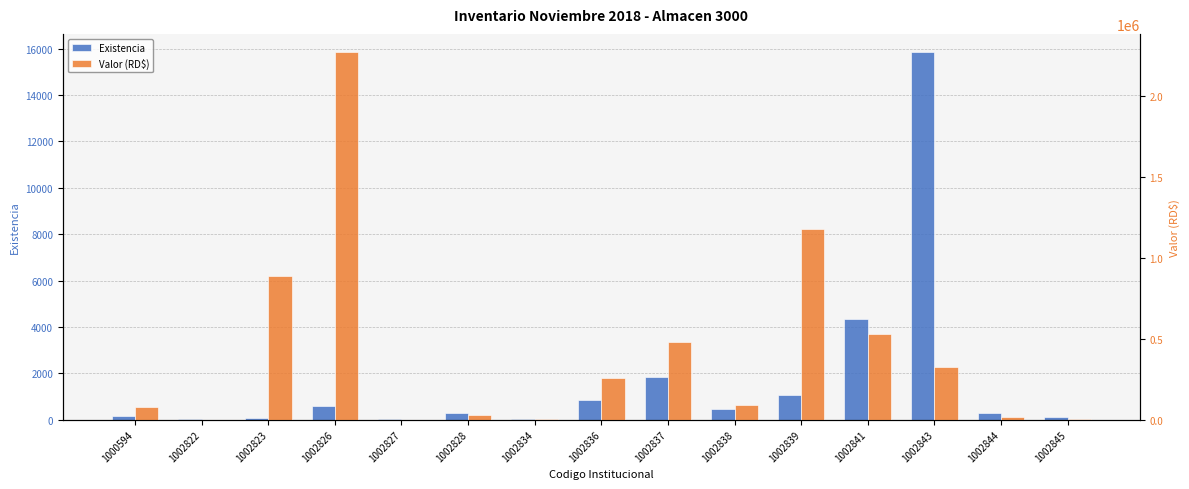

What is the value of the Valor (RD$) bar at the 11th from the left?

1176117.8